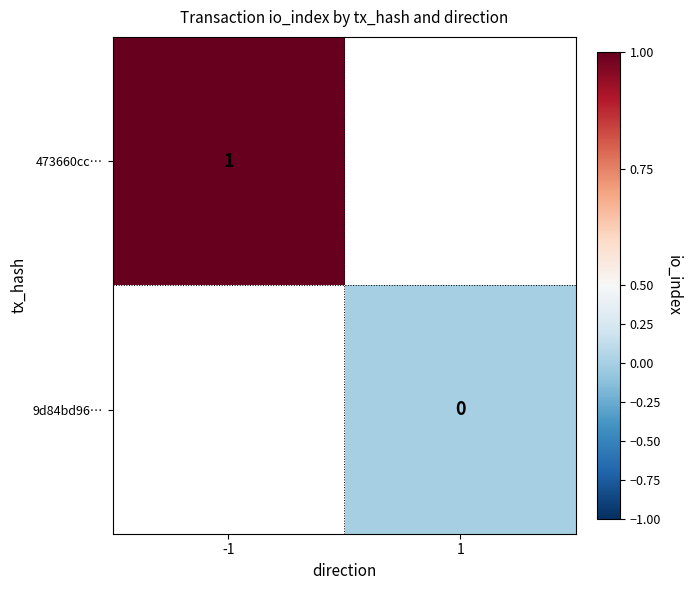

Which label corresponds to the smallest value in the chart?

1